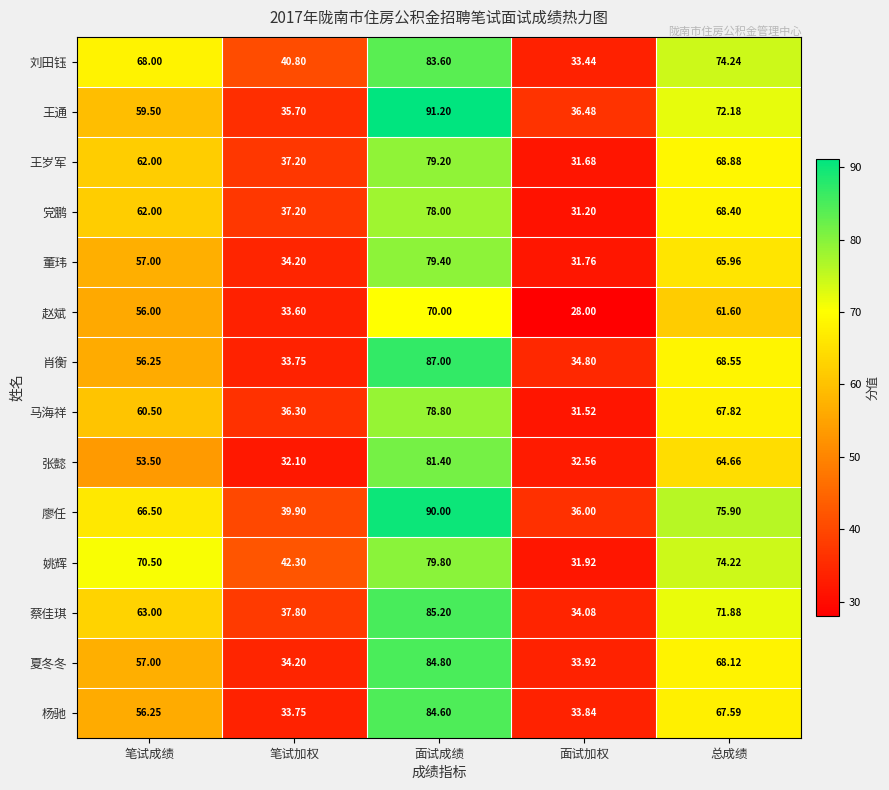

Which series has the largest range (max minus min)?

王通